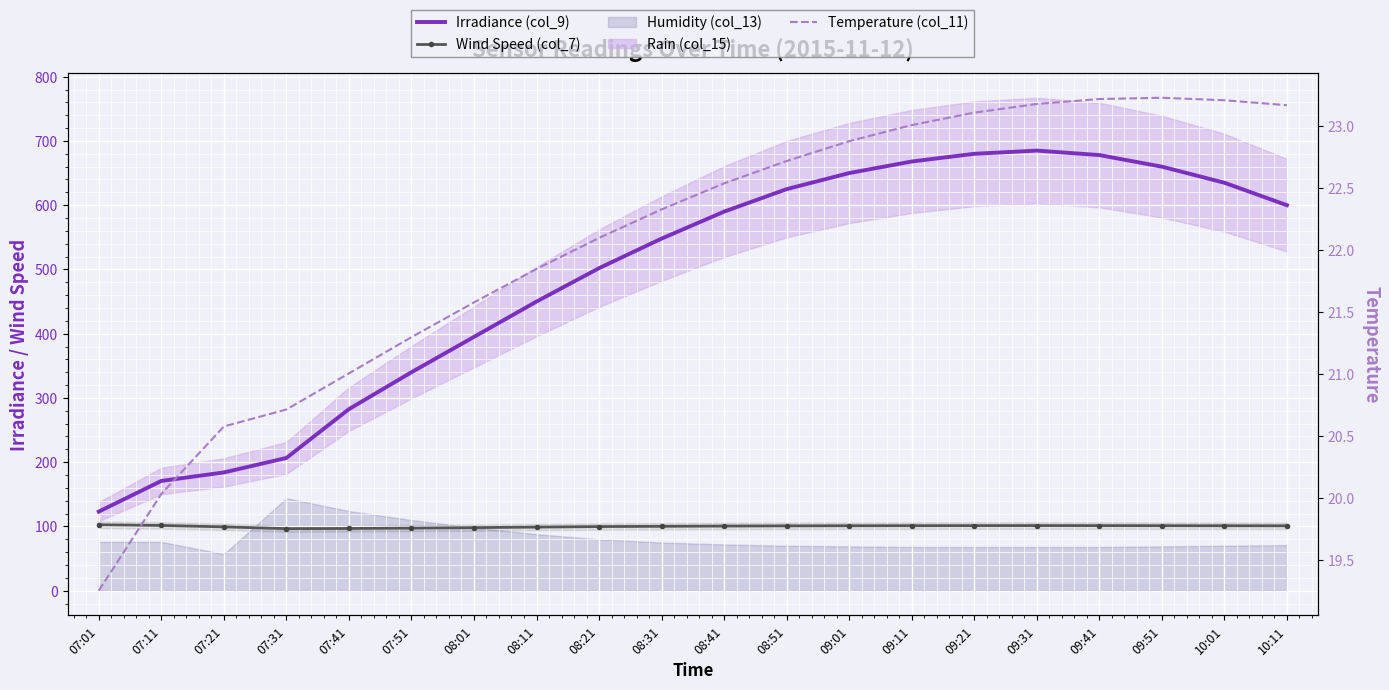

What is the maximum value for Temperature (col_11)?

23.2